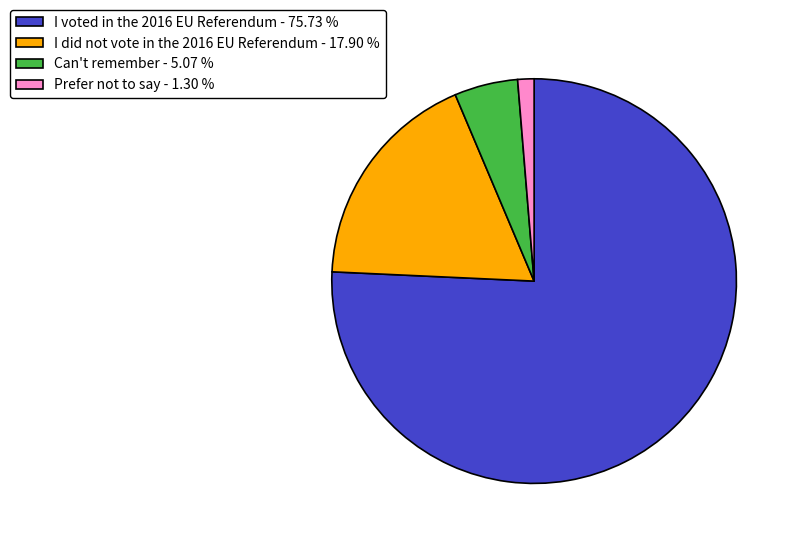

Between I voted in the 2016 EU Referendum - 75.73 % and Can't remember - 5.07 %, which is larger?

I voted in the 2016 EU Referendum - 75.73 %